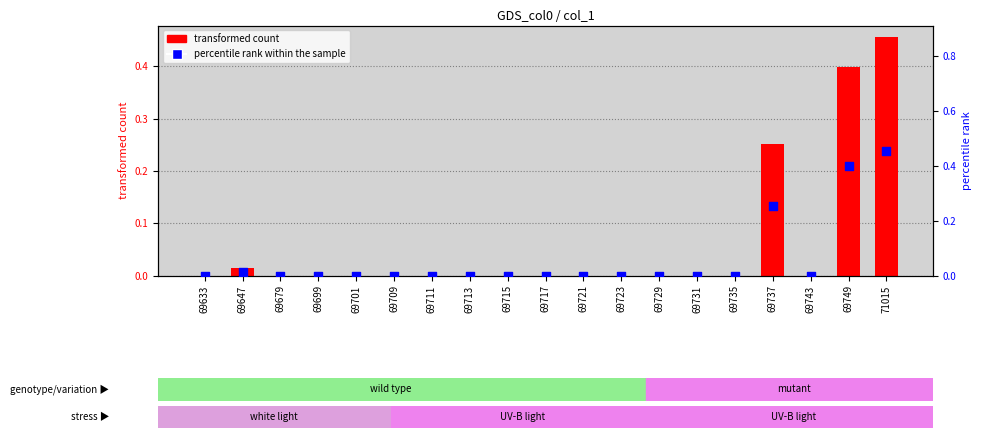

Which series contains the highest Y value?

transformed count